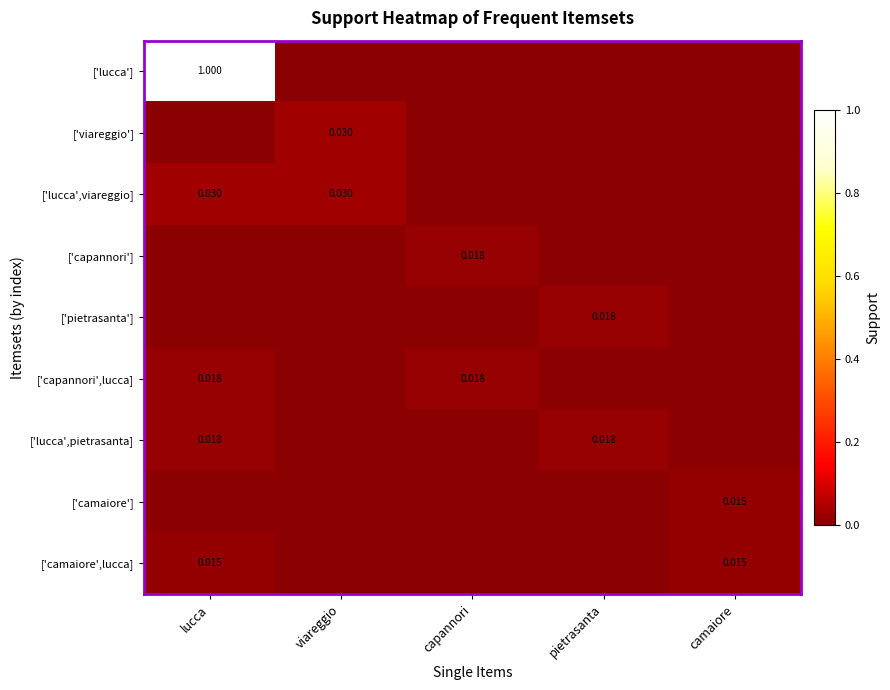

Count the ['lucca'] values in the range 0 to 1.

5